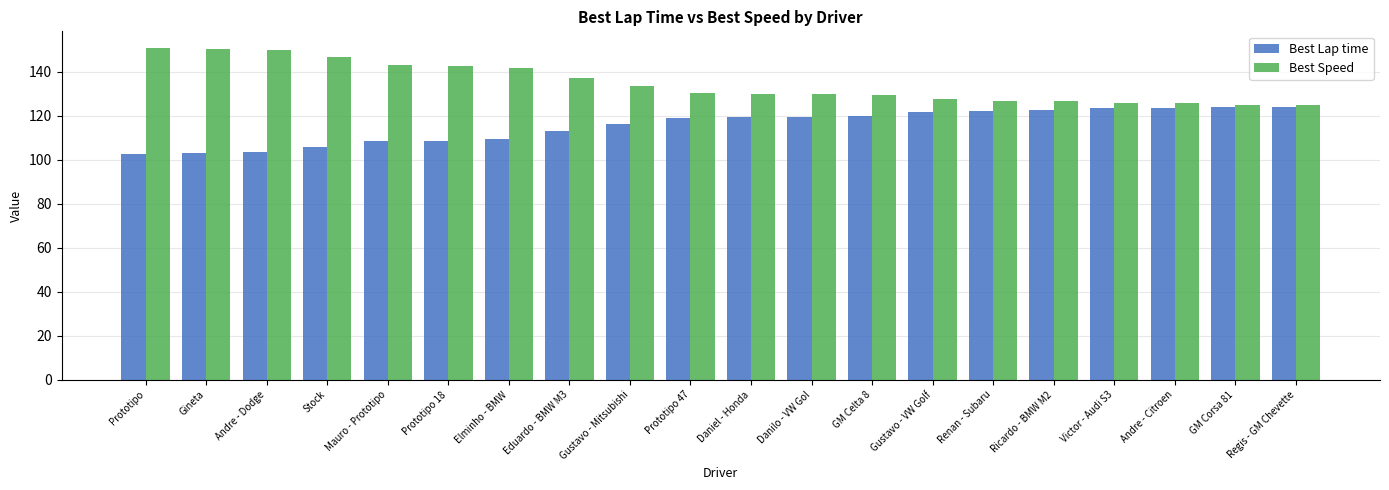

Where is Best Speed nearest to the value 137?

Eduardo - BMW M3